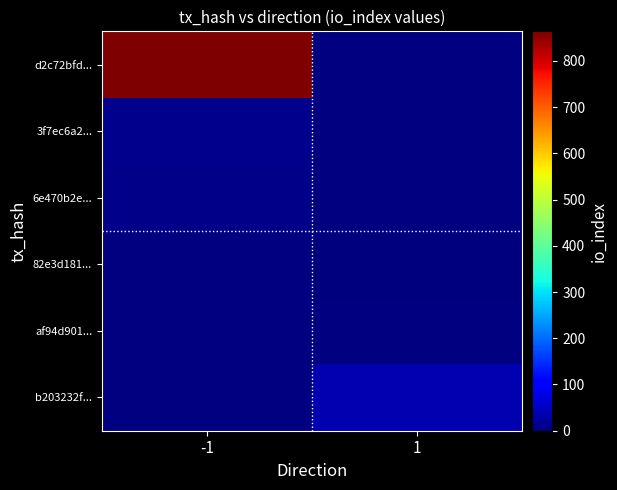

What is the difference between the highest and lowest values at -1?

854.0